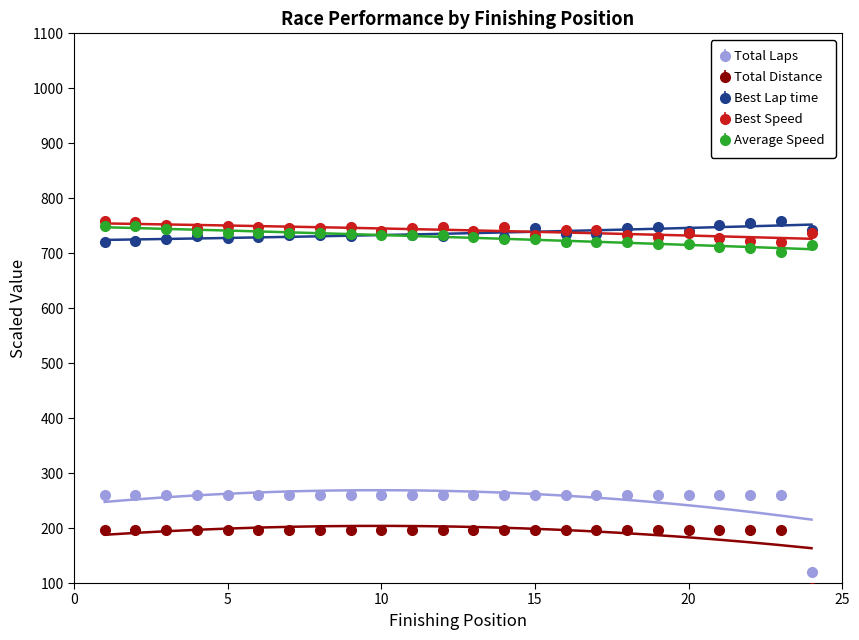

Is it true that Best Lap time equals 375.3 at 22?

False